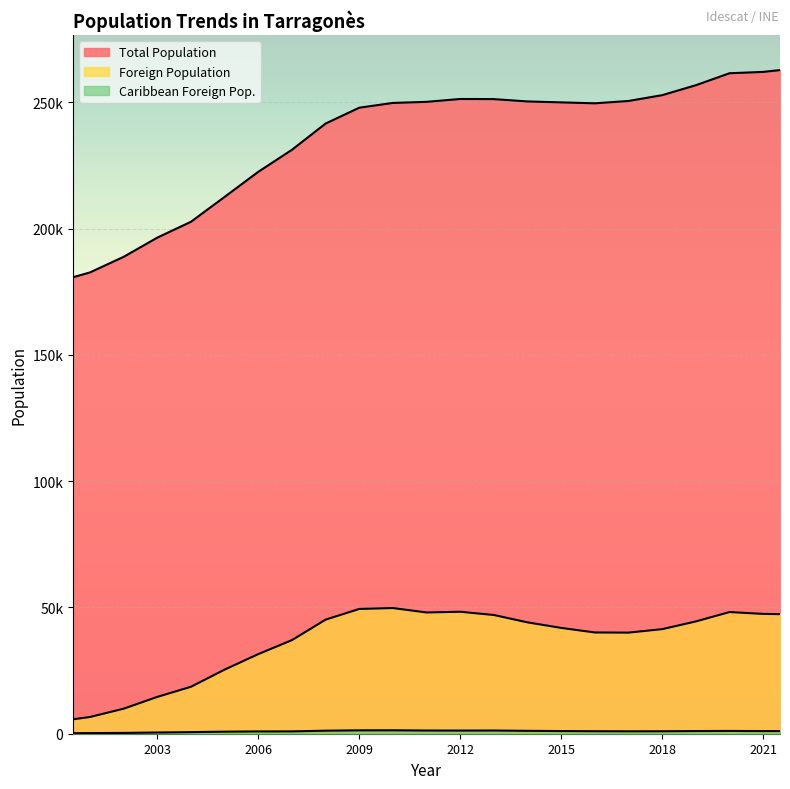

Does the chart display data point markers on the line(s)?

No